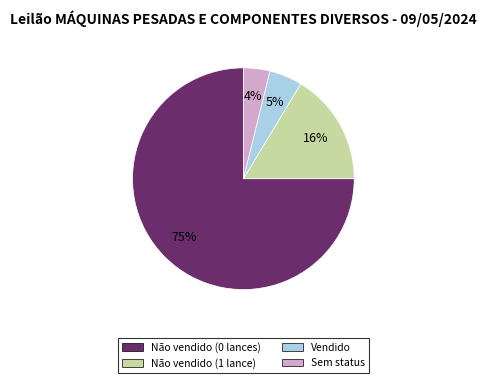

To the nearest percent, what is the difference between the largest and smallest slice percentages?

71%